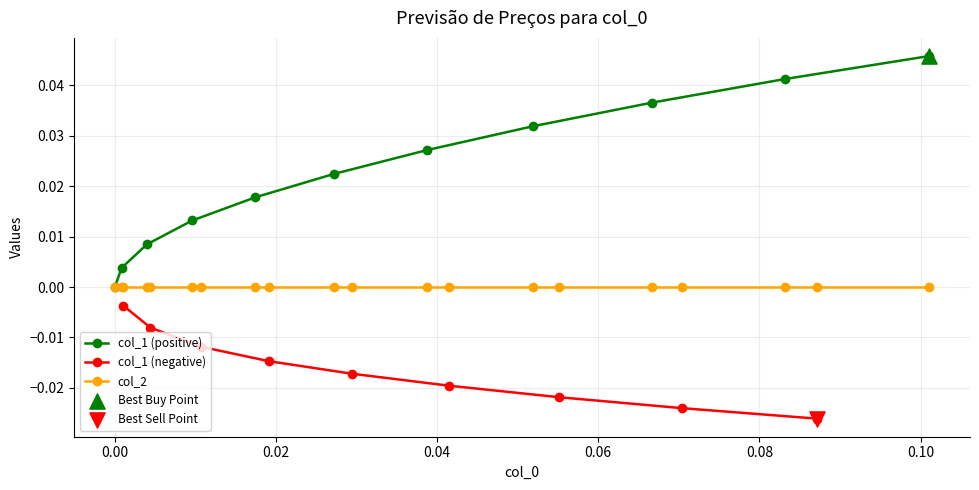

Which series has the largest total across all categories?

col_1